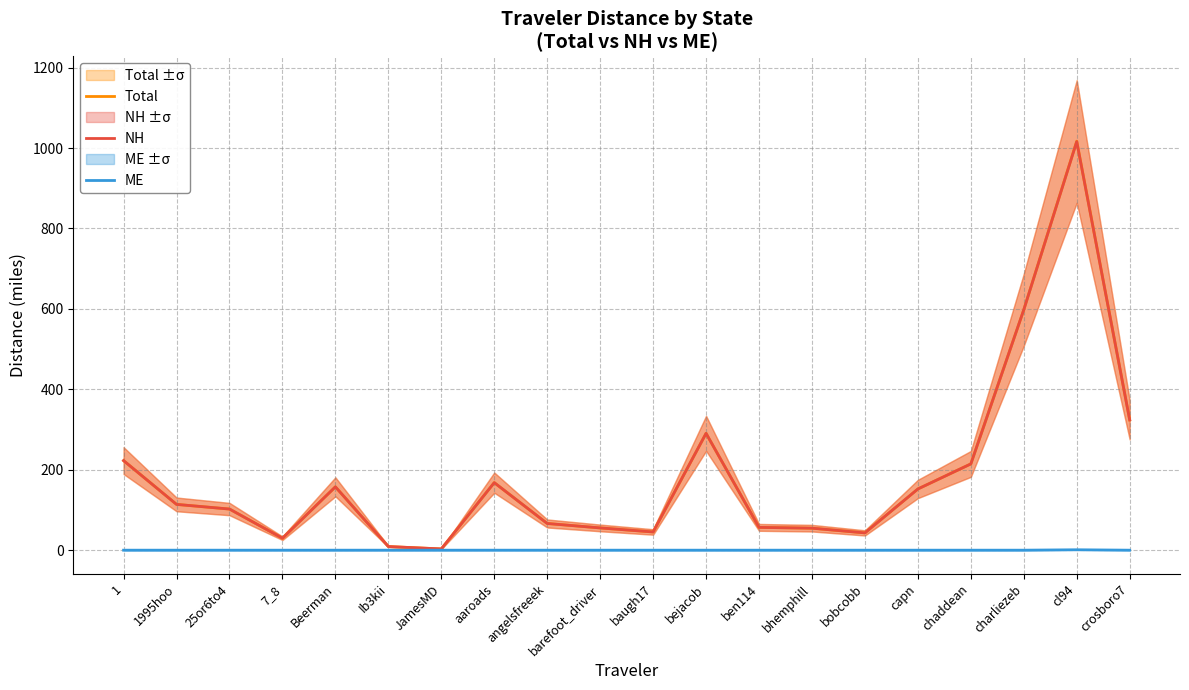

Is the value of ME at 1 greater than the value of NH at bhemphill?

No